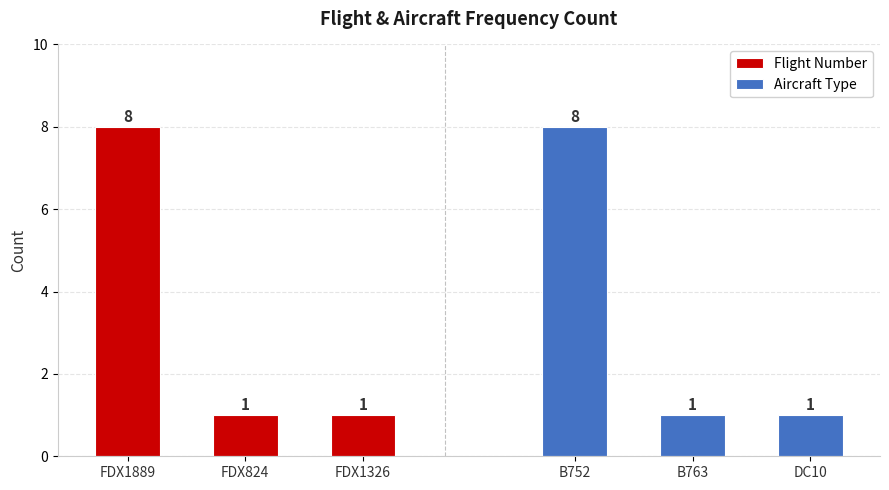

Is it true that Flight Number equals 1 at FDX1326?

True